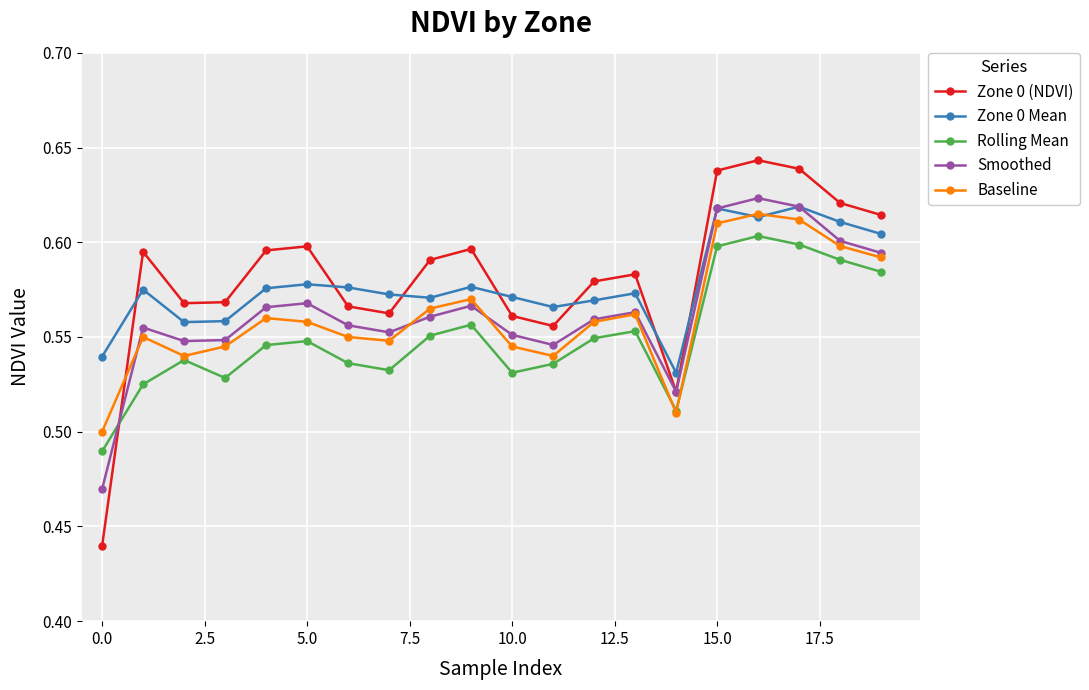

At how many categories does at least one series exceed 0?

20